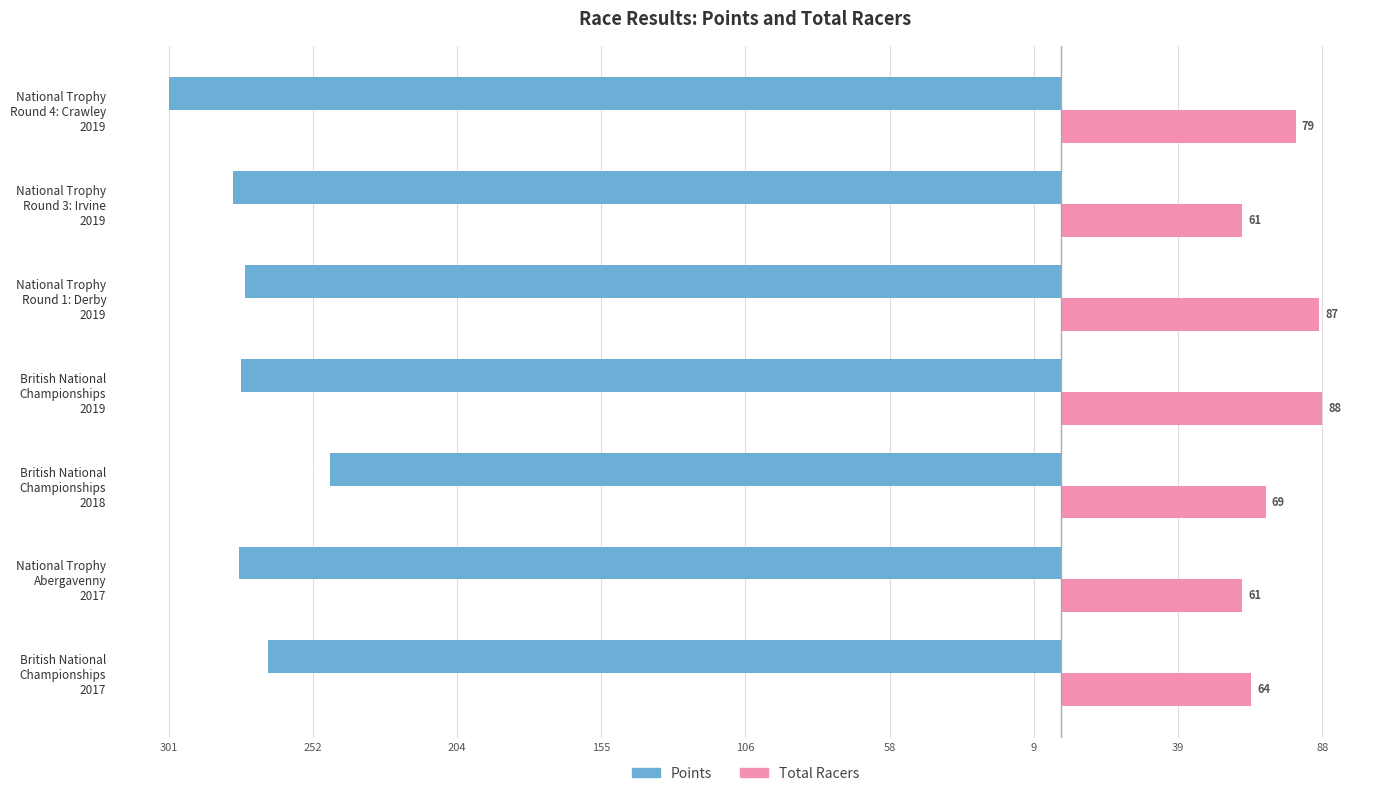

What is the difference between the maximum and second lowest values in the Points series?

32.9